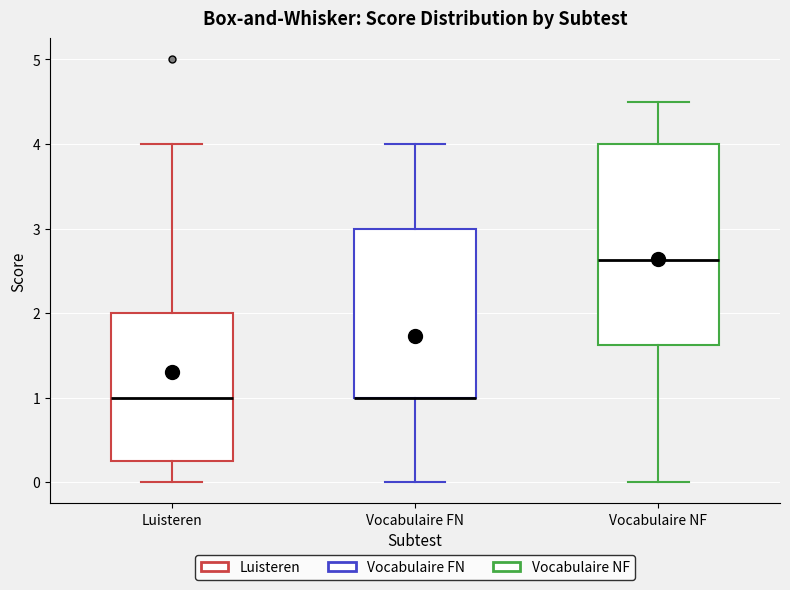

Where is the upper edge of the box for Vocabulaire FN on the y-axis? The values are not printed on the chart, so give them approximately, as read against the axis.

3.0